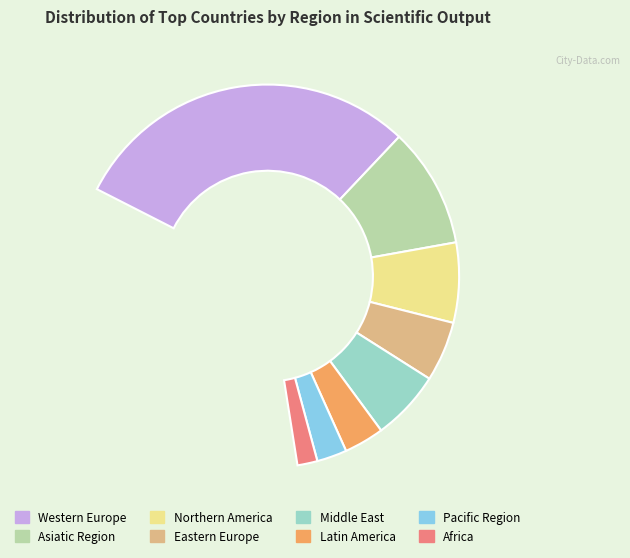

Count the number of slices in the pie.

8